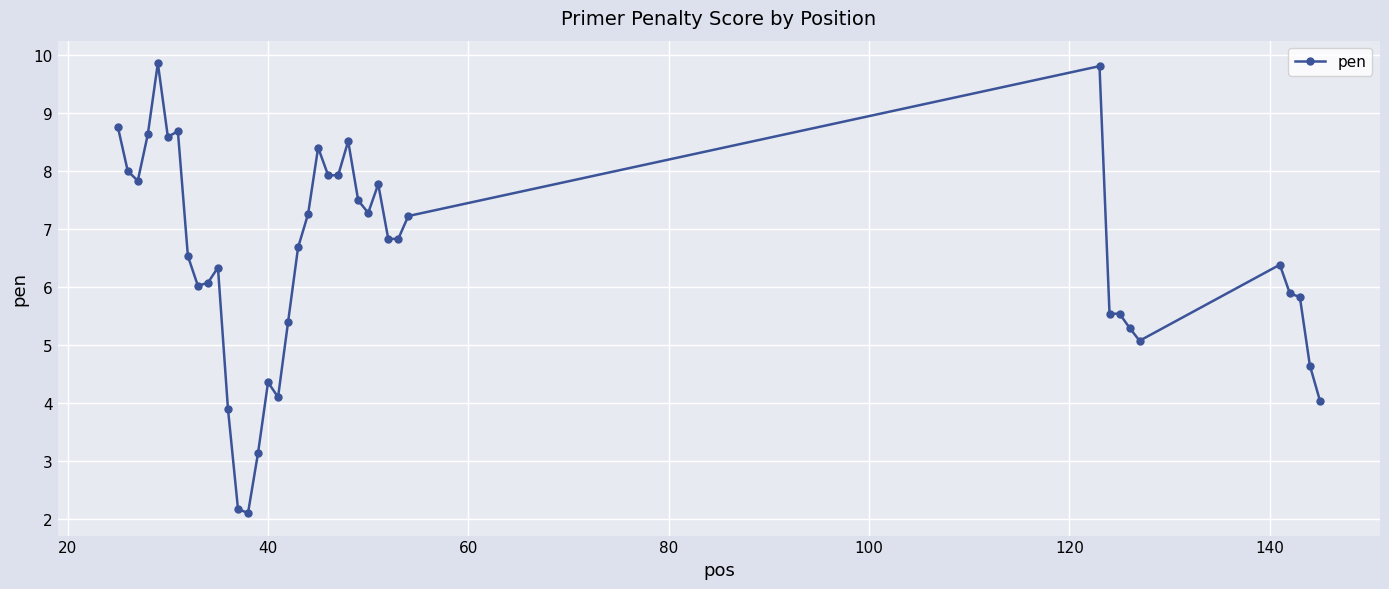

What is the smallest value displayed?

2.1